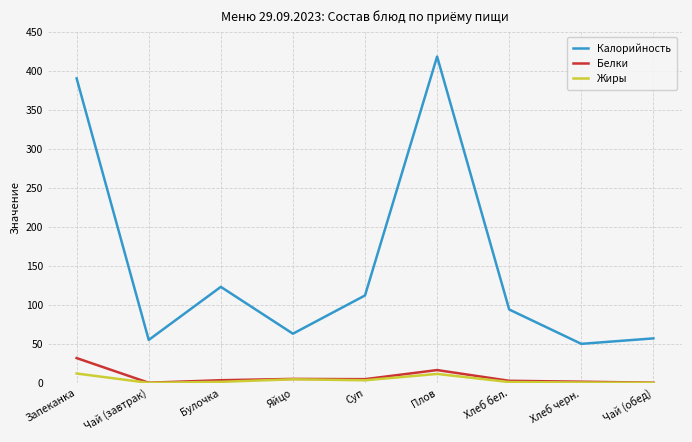

What is the average value of the Калорийность series?

151.3